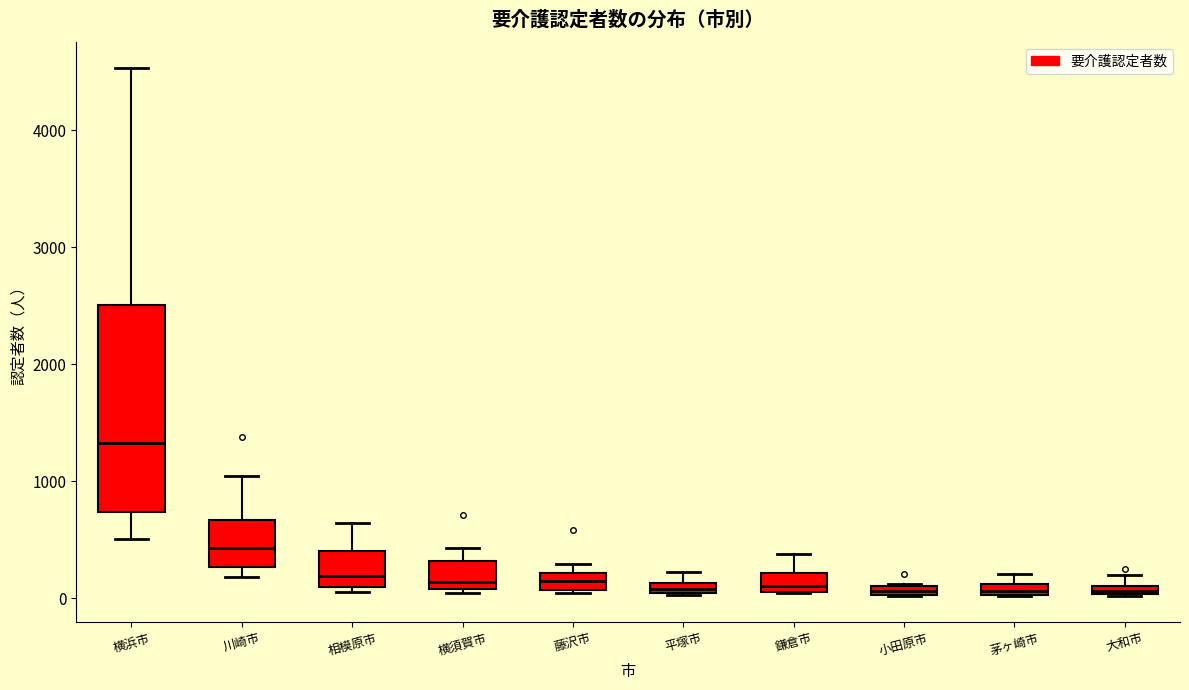

Where is the lower edge of the box for 藤沢市 on the y-axis? The values are not printed on the chart, so give them approximately, as read against the axis.

100